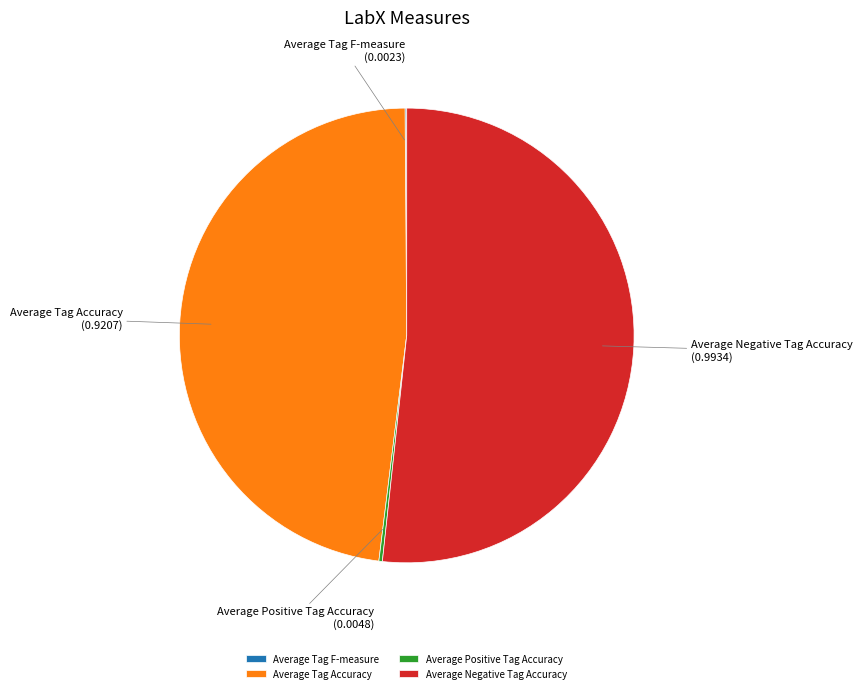

What is the largest slice in the pie chart?

Average Negative Tag Accuracy